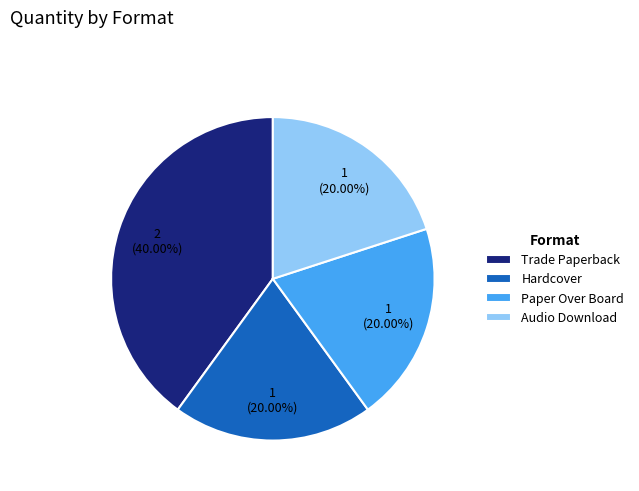

To the nearest percent, what percentage of the pie is Audio Download?

20%